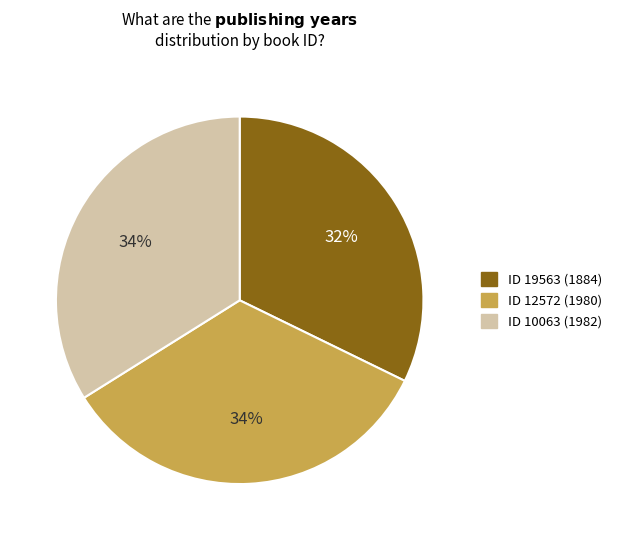

Is there a majority slice in this chart?

No